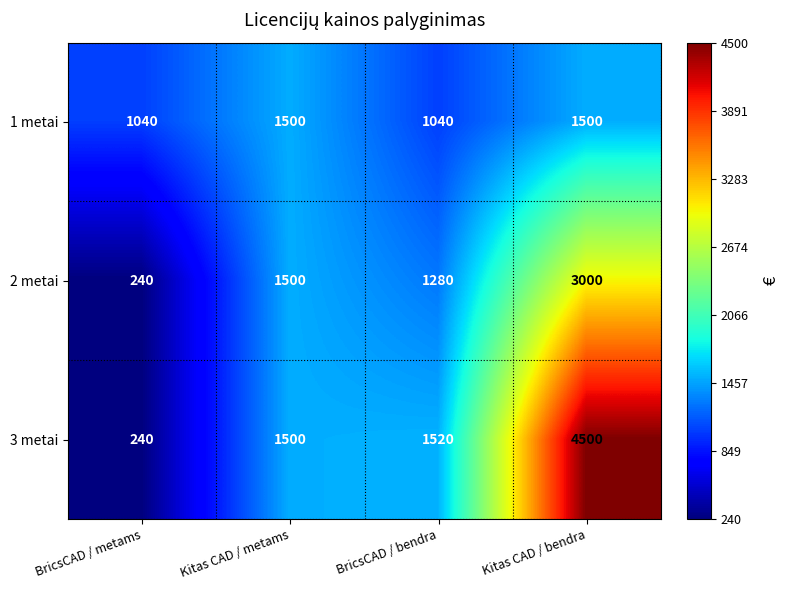

What is the sum of all 3 metai values?

7760